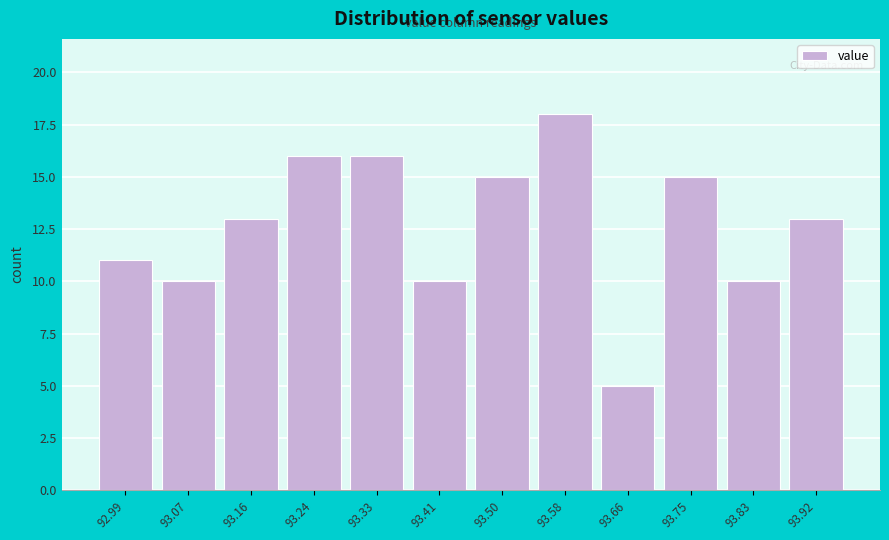

Reading right to left, what are all the values shown in this chart?

93.92=13	93.83=10	93.75=15	93.66=5	93.58=18	93.50=15	93.41=10	93.33=16	93.24=16	93.16=13	93.07=10	92.99=11